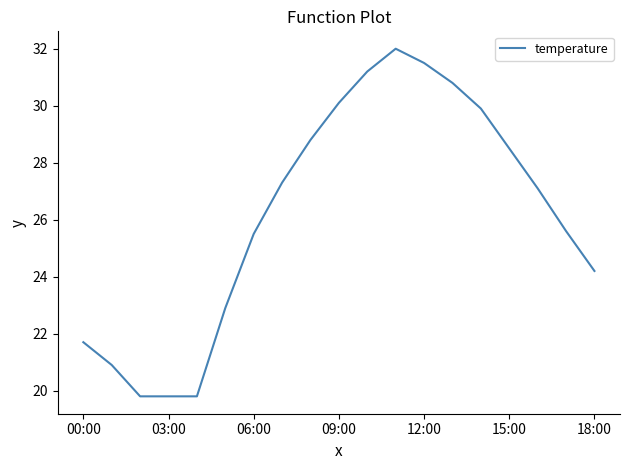

What is the sum of all values?

497.4